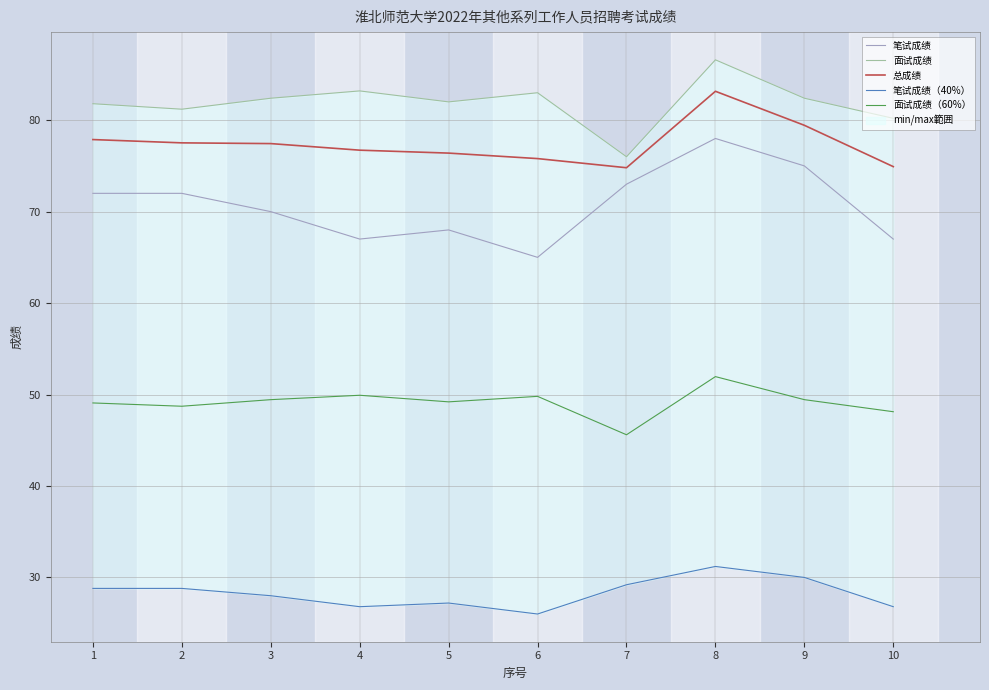

Which category has the lowest value in the 笔试成绩 series?

6